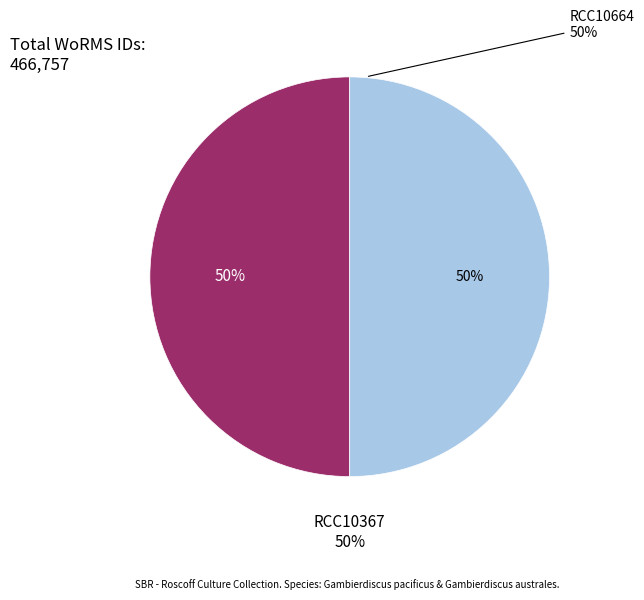

Between RCC10367 and RCC10664, which is larger?

RCC10367